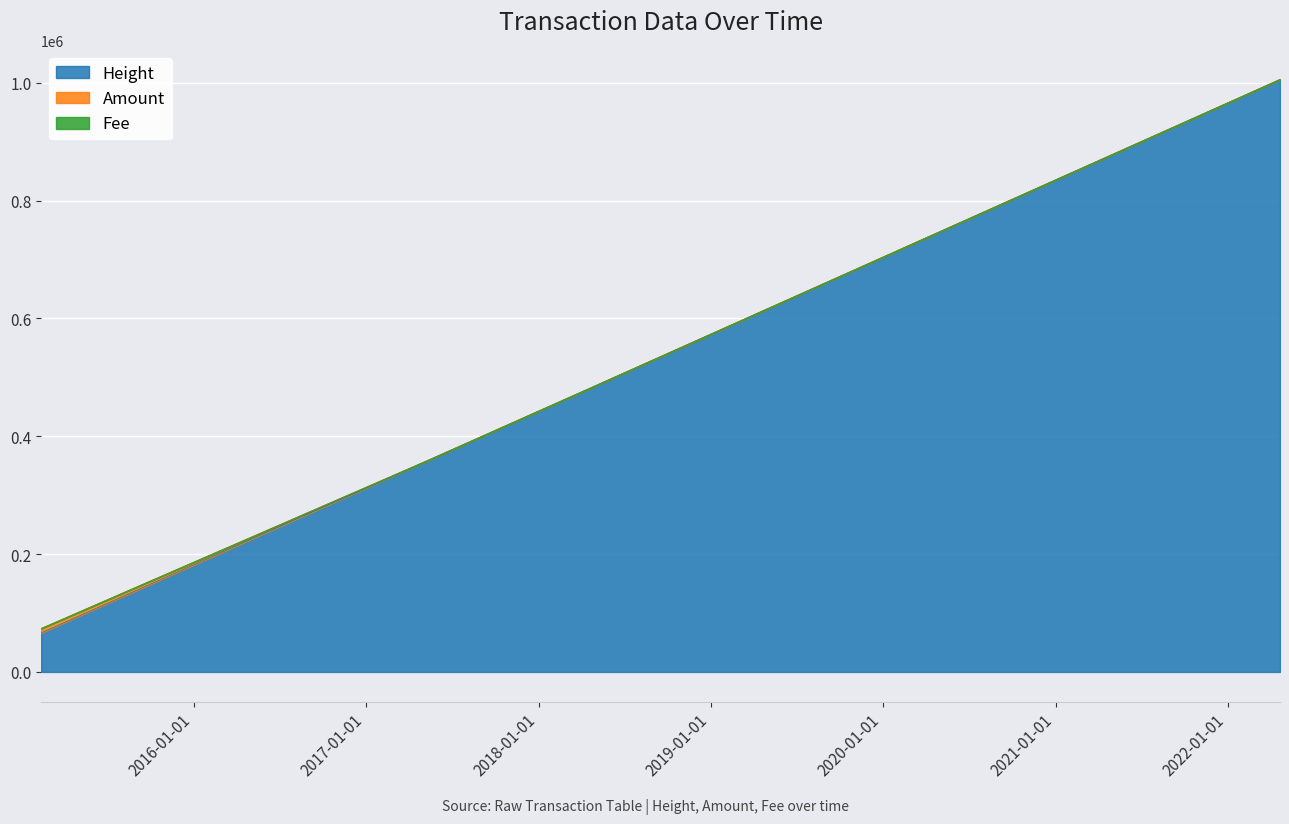

Reading right to left, list all the values displayed in this chart.

Height: 2022-04-21=1005560.0	2018-07-01=507453.0	2018-04-28=484500.0	2017-05-15=360312.0	2015-02-12=66208.0
Amount: 2022-04-21=0.0	2018-07-01=0.0	2018-04-28=0.0	2017-05-15=0.0	2015-02-12=7503.0
Fee: 2022-04-21=0.1	2018-07-01=1.0	2018-04-28=1.0	2017-05-15=1.0	2015-02-12=1.0